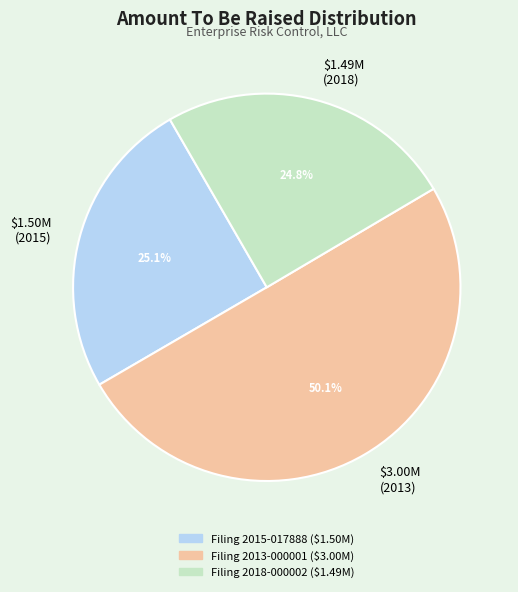

What is the largest slice in the pie chart?

$3.00M (2013)